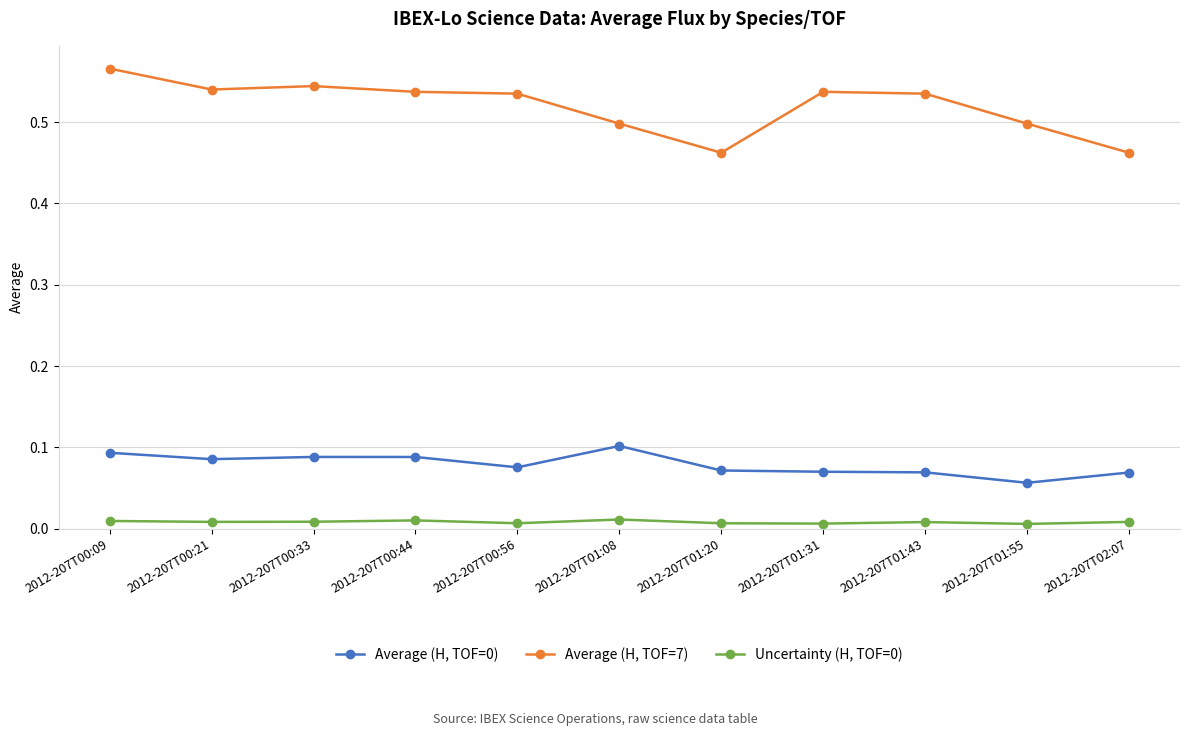

The Average (H, TOF=7) series shows 0.5 at 2012-207T01:20. True or false?

True